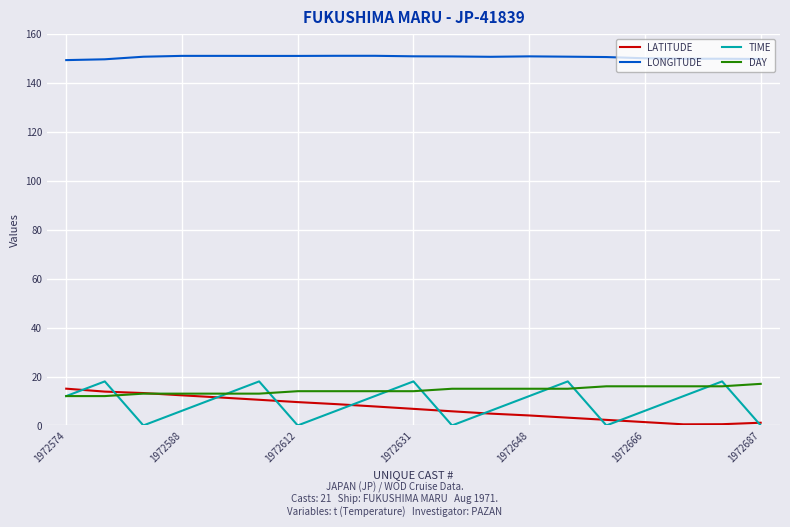

What is the highest value of the TIME series?

18.0